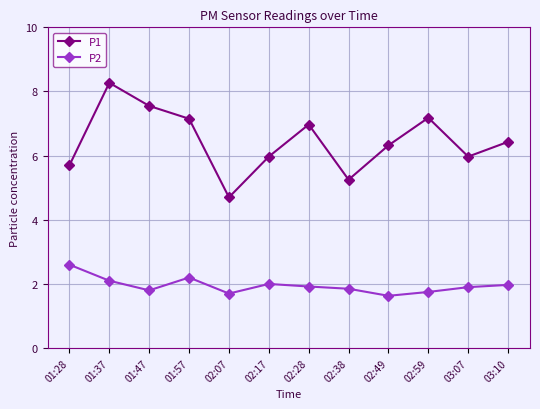

What is the label of the 2nd point from the right?

03:07